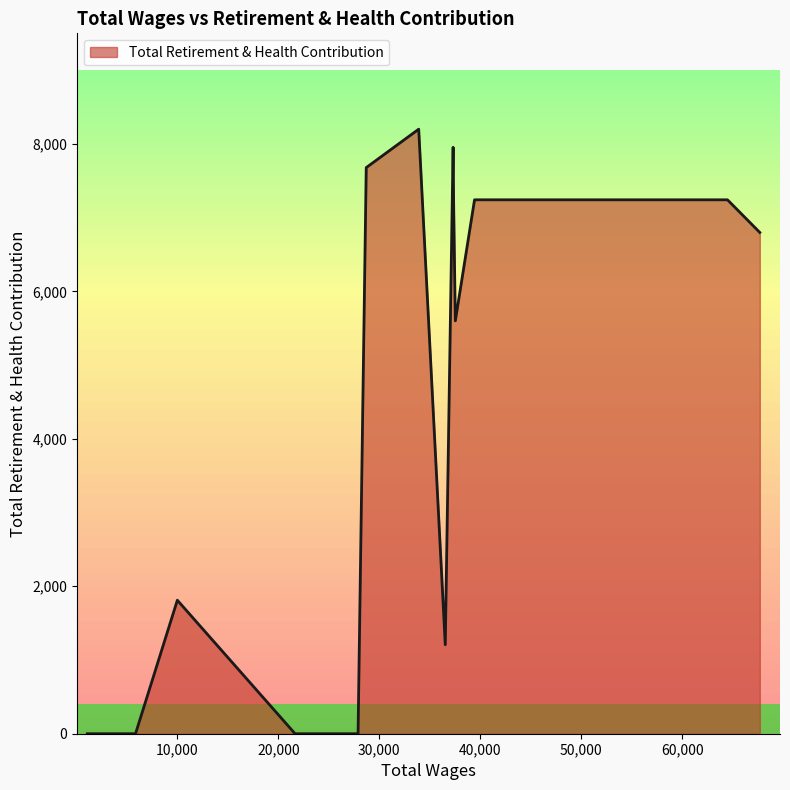

How many lines are shown in the chart?

1